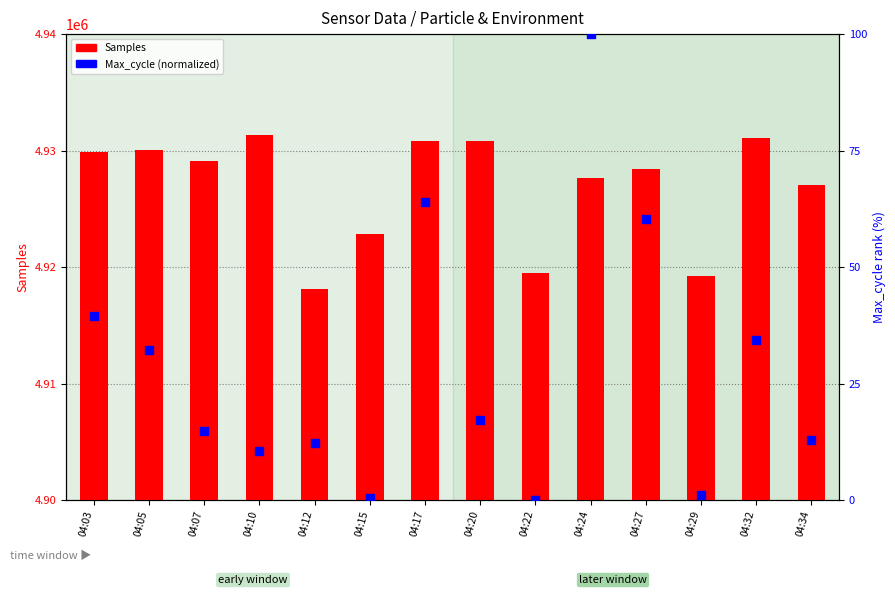

Which series contains the highest Y value?

Samples